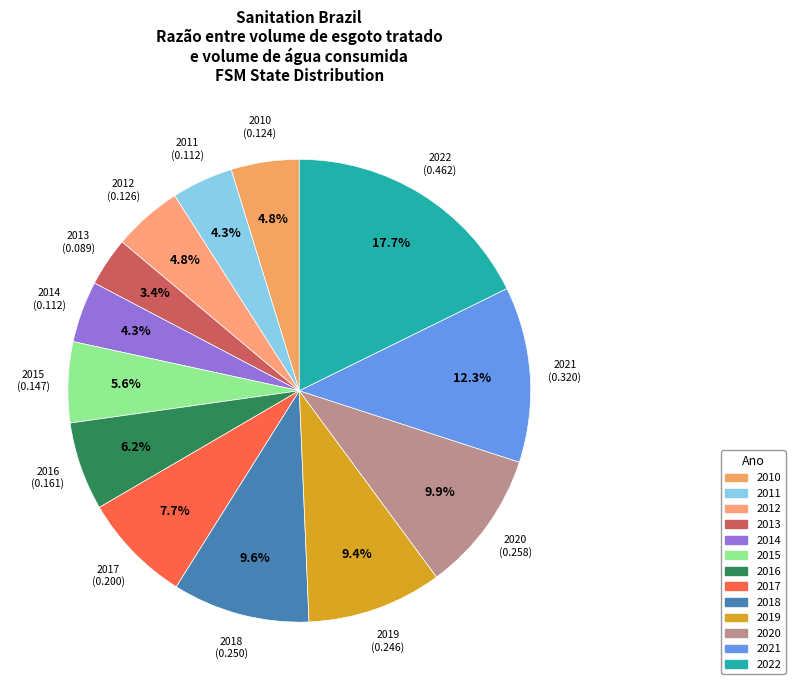

Is the sum of 2022 and 2017 greater than half?

No